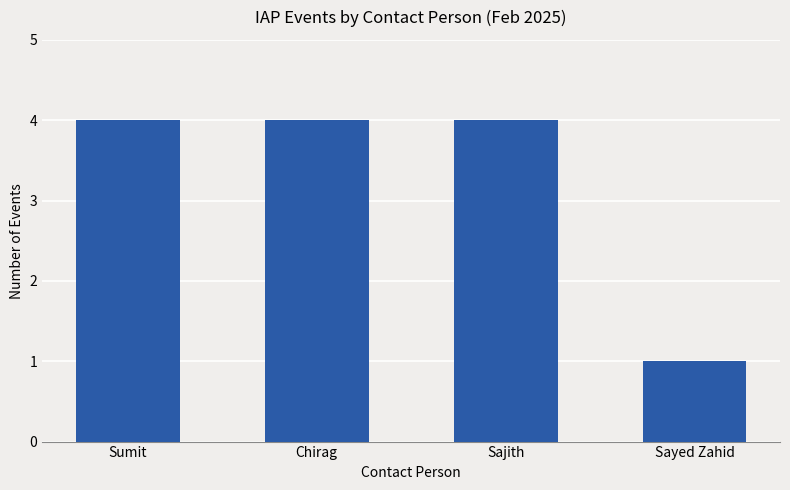

Does the chart contain any negative values?

No